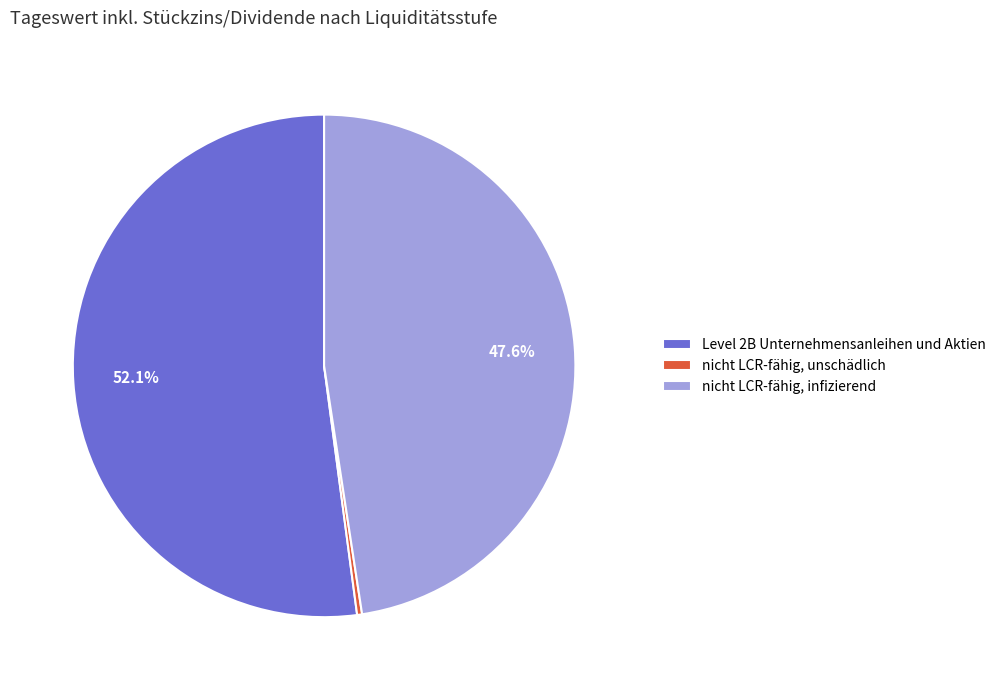

What percentage is the Level 2B Unternehmensanleihen und Aktien slice, to the nearest percent?

52%